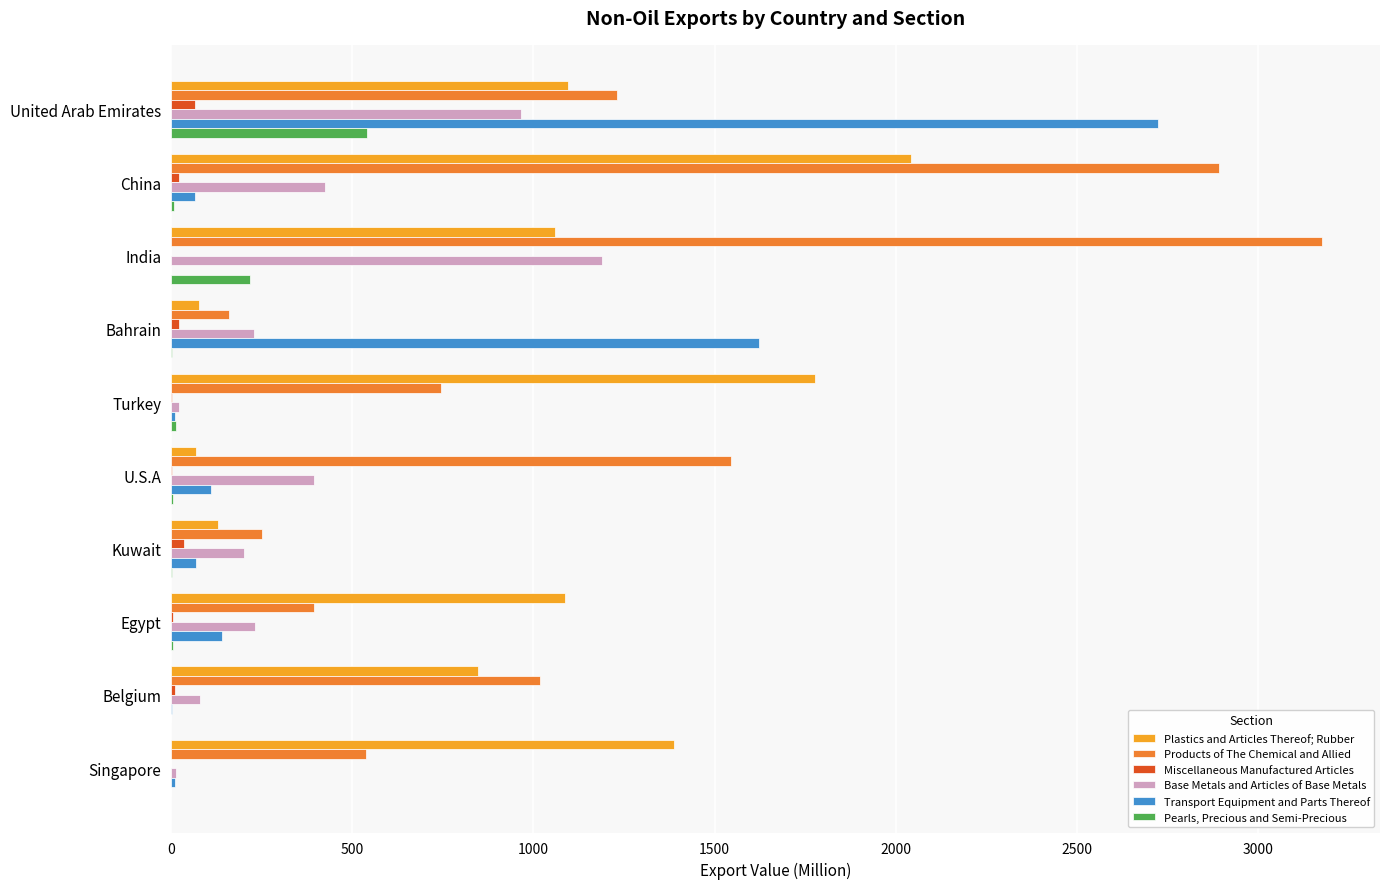

Which category has the highest value in the Pearls, Precious and Semi-Precious series?

United Arab Emirates